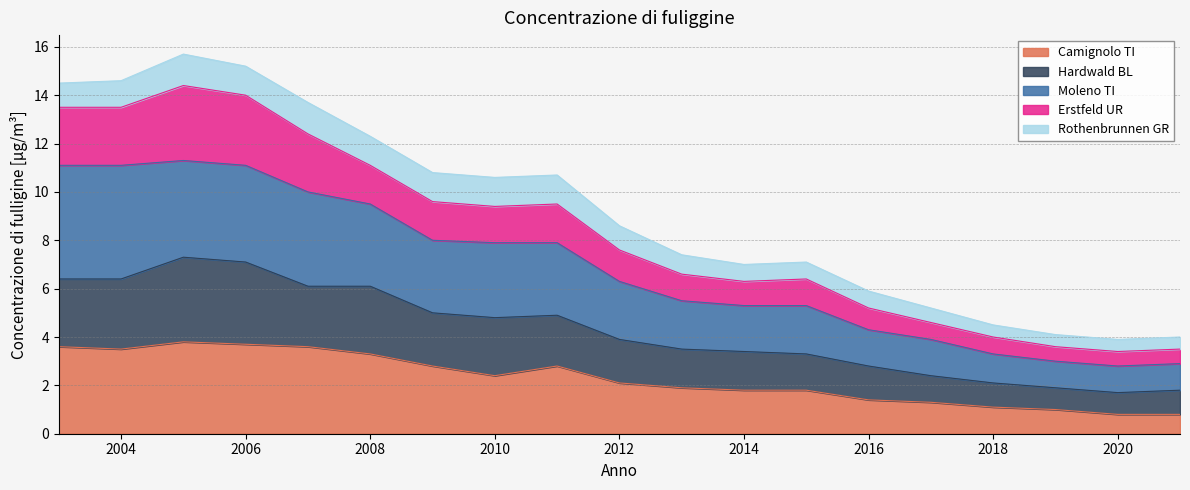

Between 2007 and 2014, which series saw the biggest shift?

Moleno TI